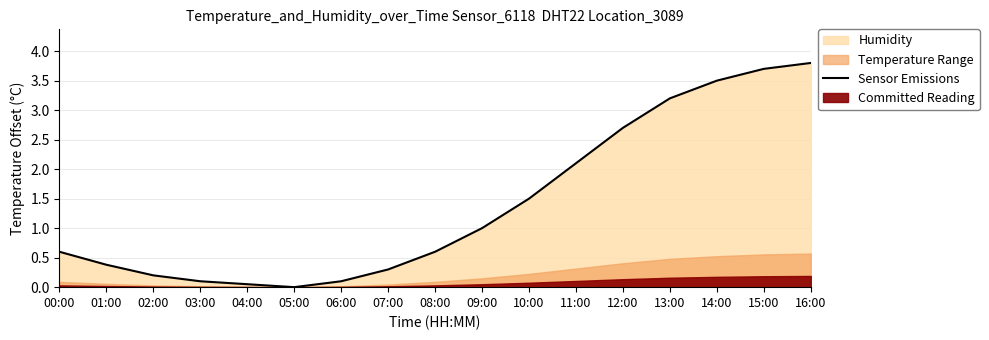

List the labels in order of value, largest first.

16:00, 15:00, 14:00, 13:00, 12:00, 11:00, 10:00, 09:00, 00:00, 08:00, 01:00, 07:00, 02:00, 03:00, 06:00, 04:00, 05:00